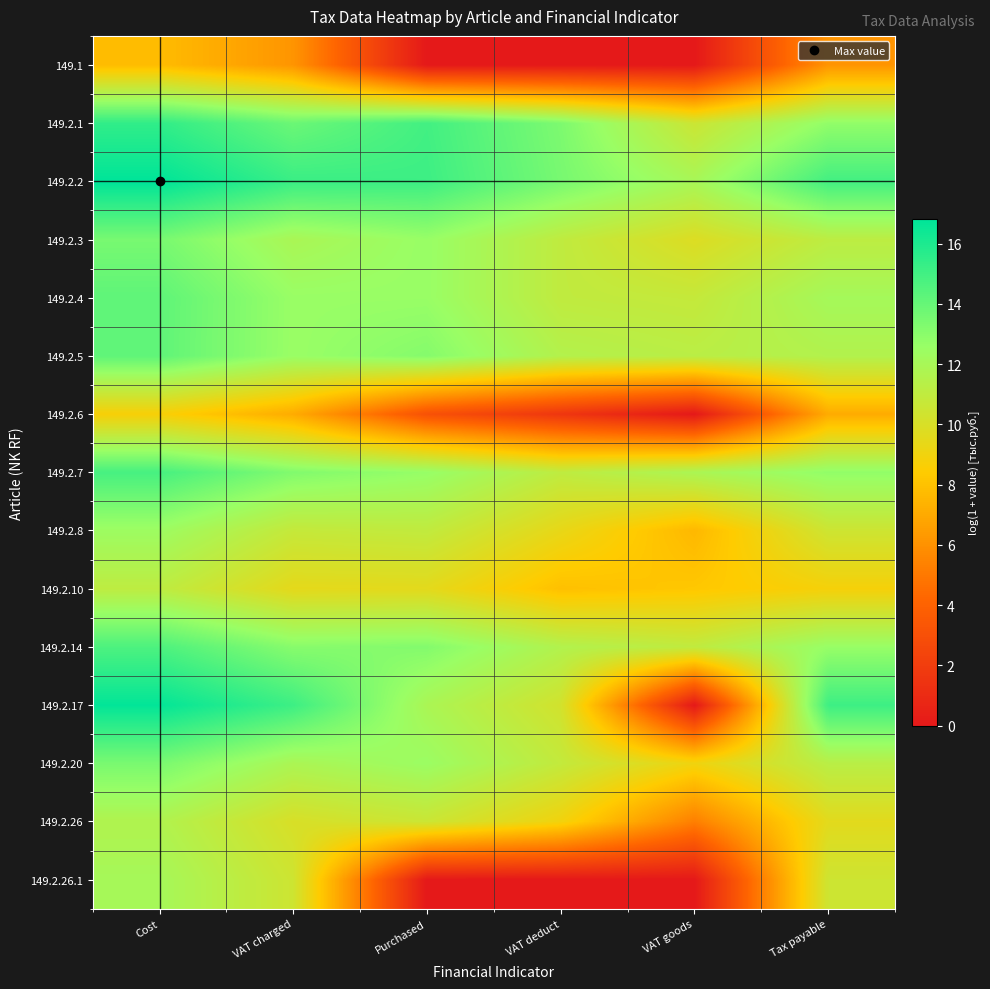

Between VAT goods and VAT deduct, which is larger?

VAT goods